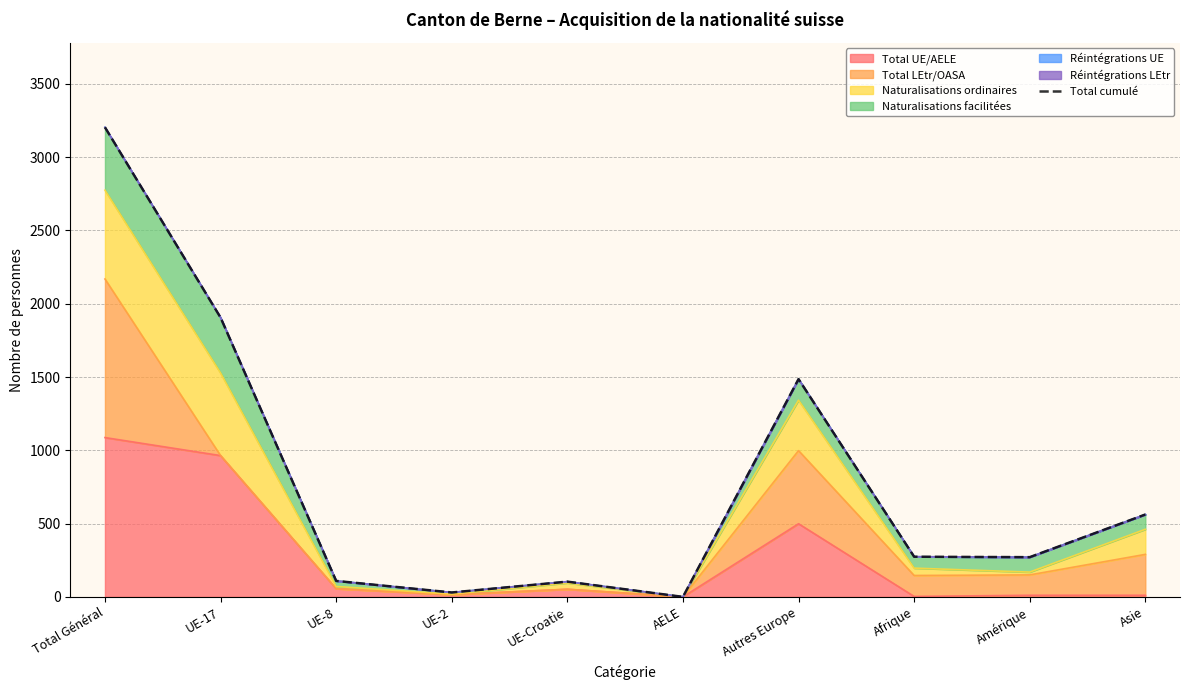

At which label does the data first exceed 274?

Total Général